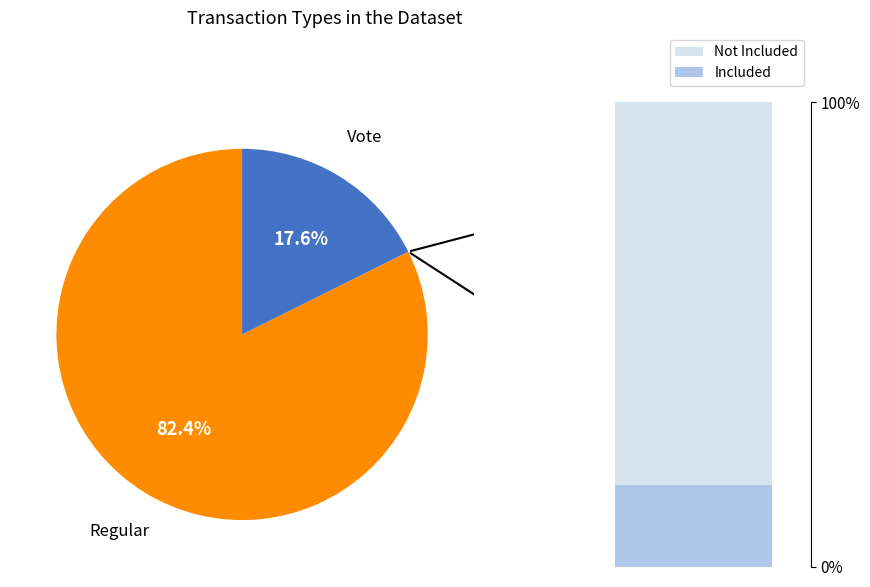

What is the ratio of the value at Vote to the value at Regular?

0.2